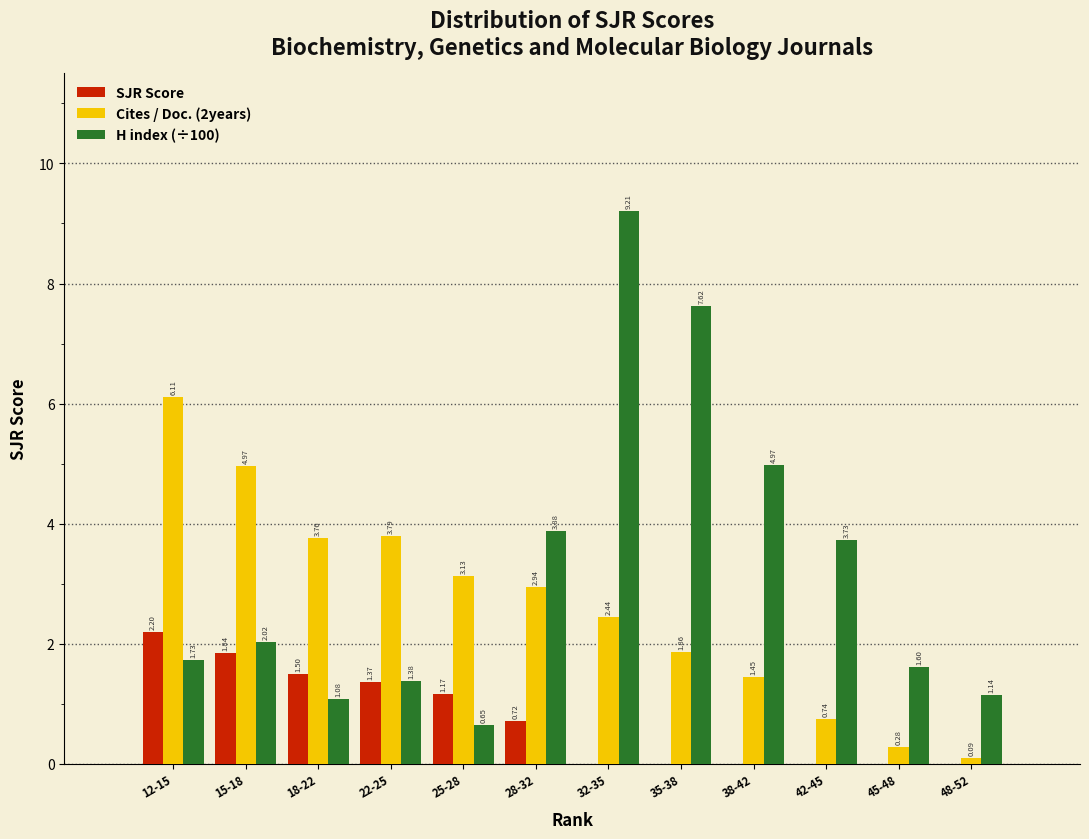

Which series has the largest total across all categories?

H index (÷100)